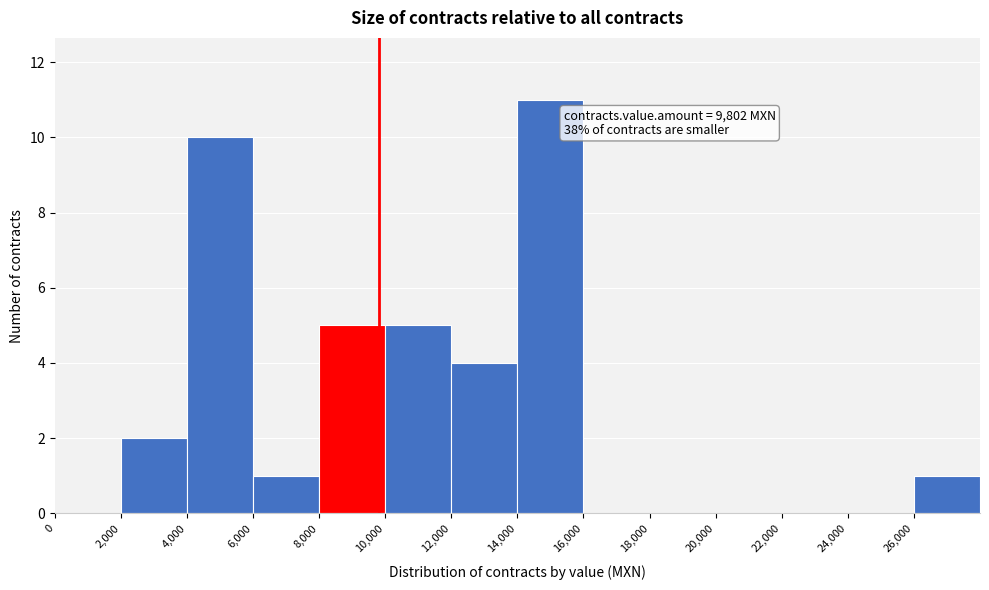

Over which range of the x-axis is the bar tallest?

14000 to 16000